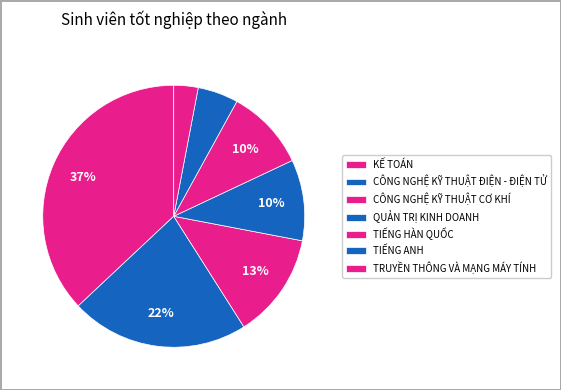

Count the number of slices in the pie.

7